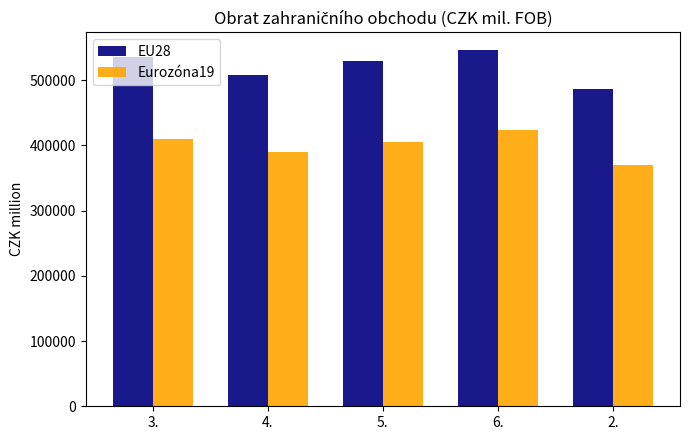

What value does the EU28 series have at 5.?

529003